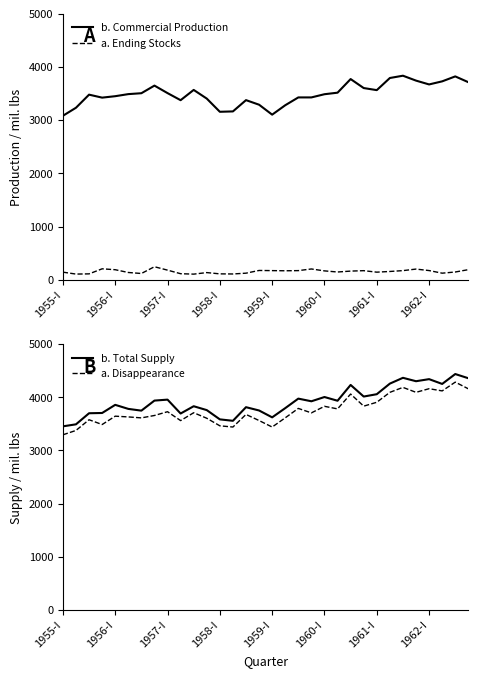

Is this an area chart (filled region under the line)?

No